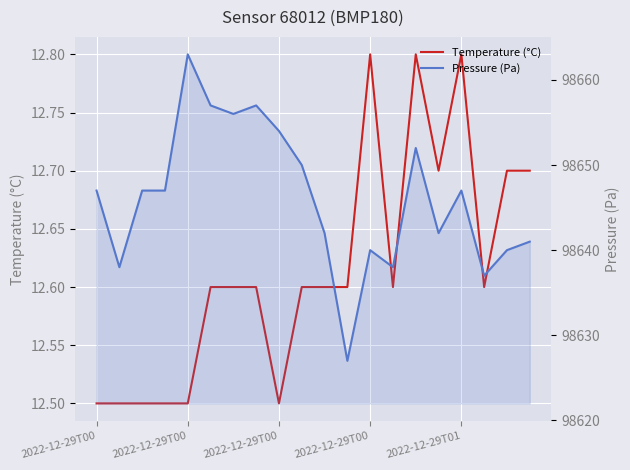

Is the value of Pressure (Pa) at 17 greater than the value of Temperature (°C) at 17?

Yes